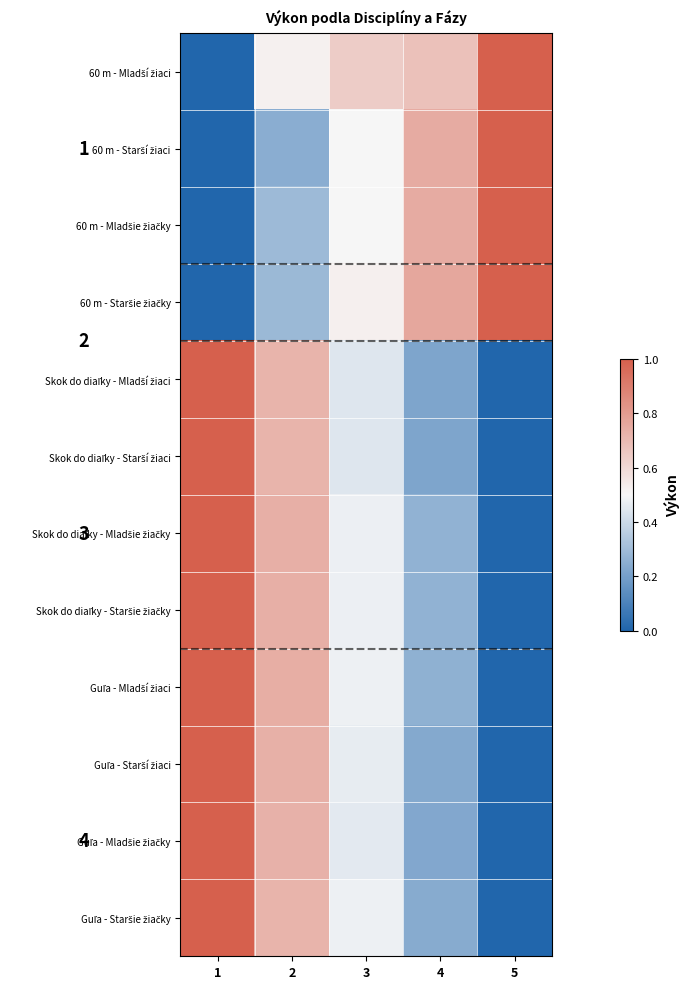

What is the average value of the Skok do diaľky - Starší žiaci series?

0.5